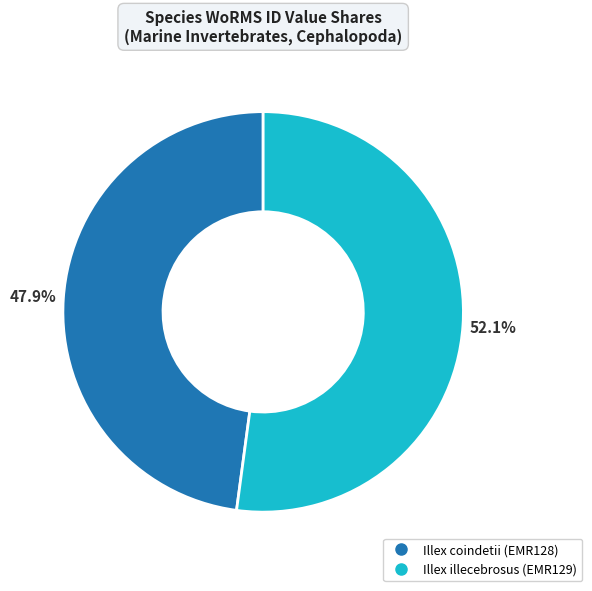

To the nearest percent, what is the difference between the largest and smallest slice percentages?

4%